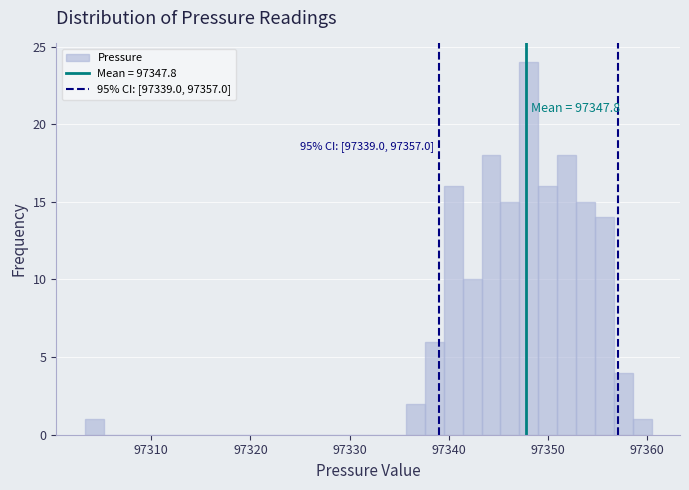

Around what value on the x-axis is the tallest bar? Give the approximate position of its centre, as read against the axis.

97348